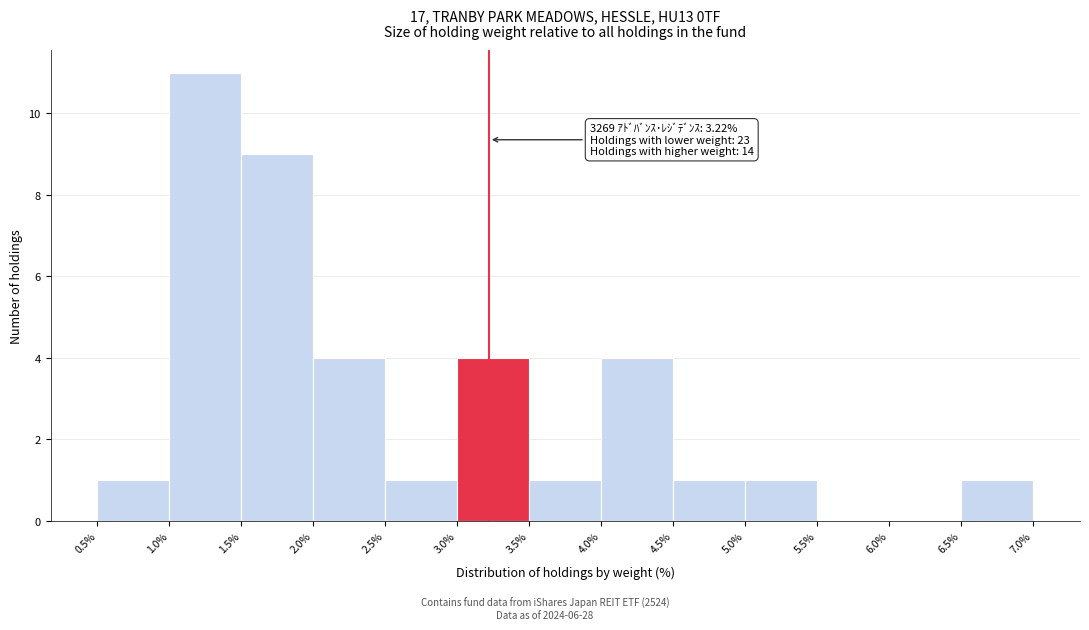

Which range on the x-axis has the tallest bar?

1.0% to 1.5%